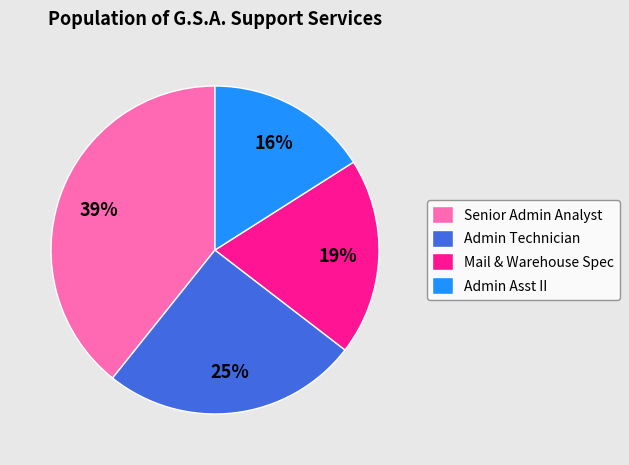

How many segments does this pie chart have?

4